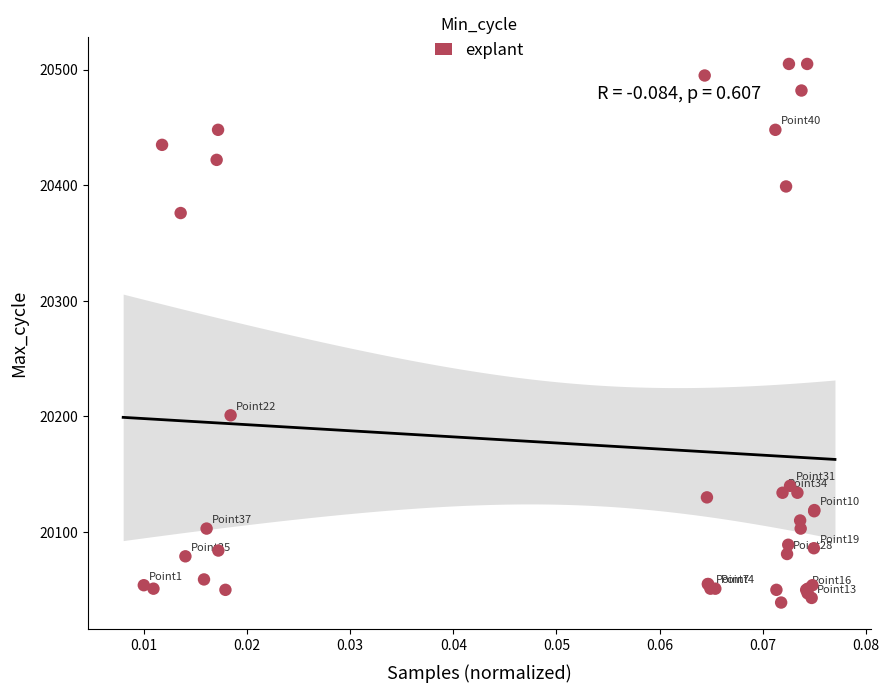

What Y value in the scatter plot is closest to 20272?

20201